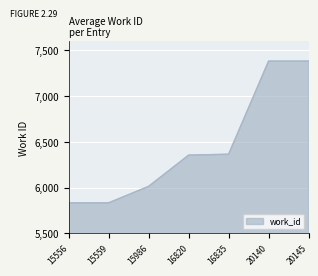

What is the change in value from 16835 to 20140?

+1017